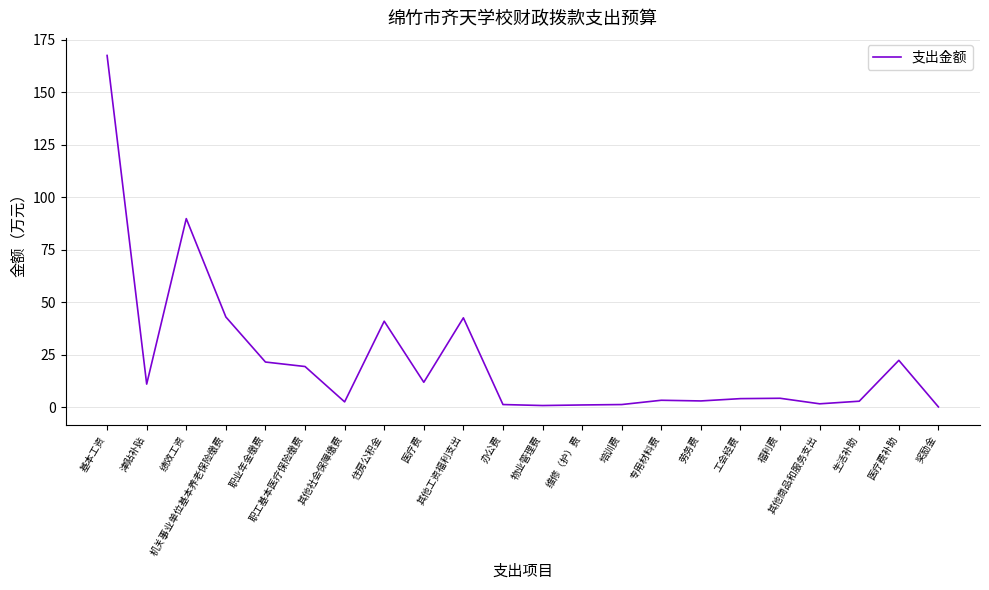

Does the chart display data point markers on the line(s)?

No